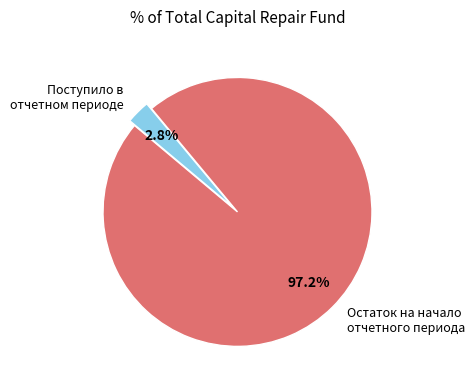

To the nearest percent, what is the average slice percentage?

50%